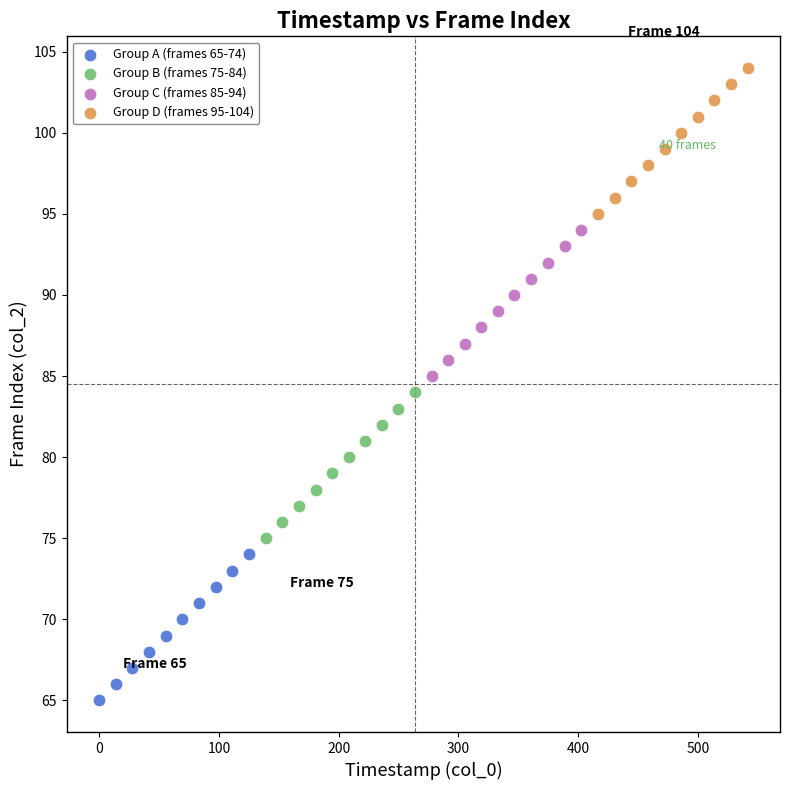

Which series reaches the maximum Y coordinate?

Group D (frames 95-104)